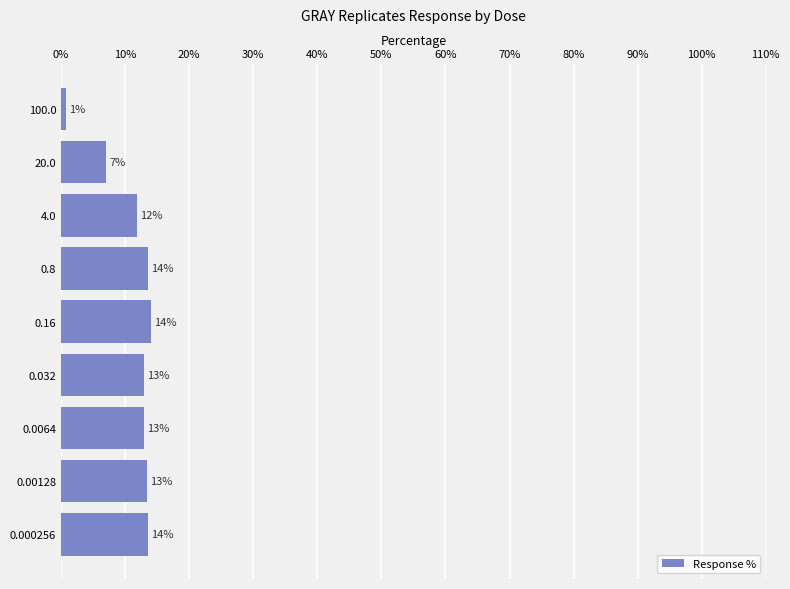

The chart shows a value of 12.6 at 20.0. True or false?

False